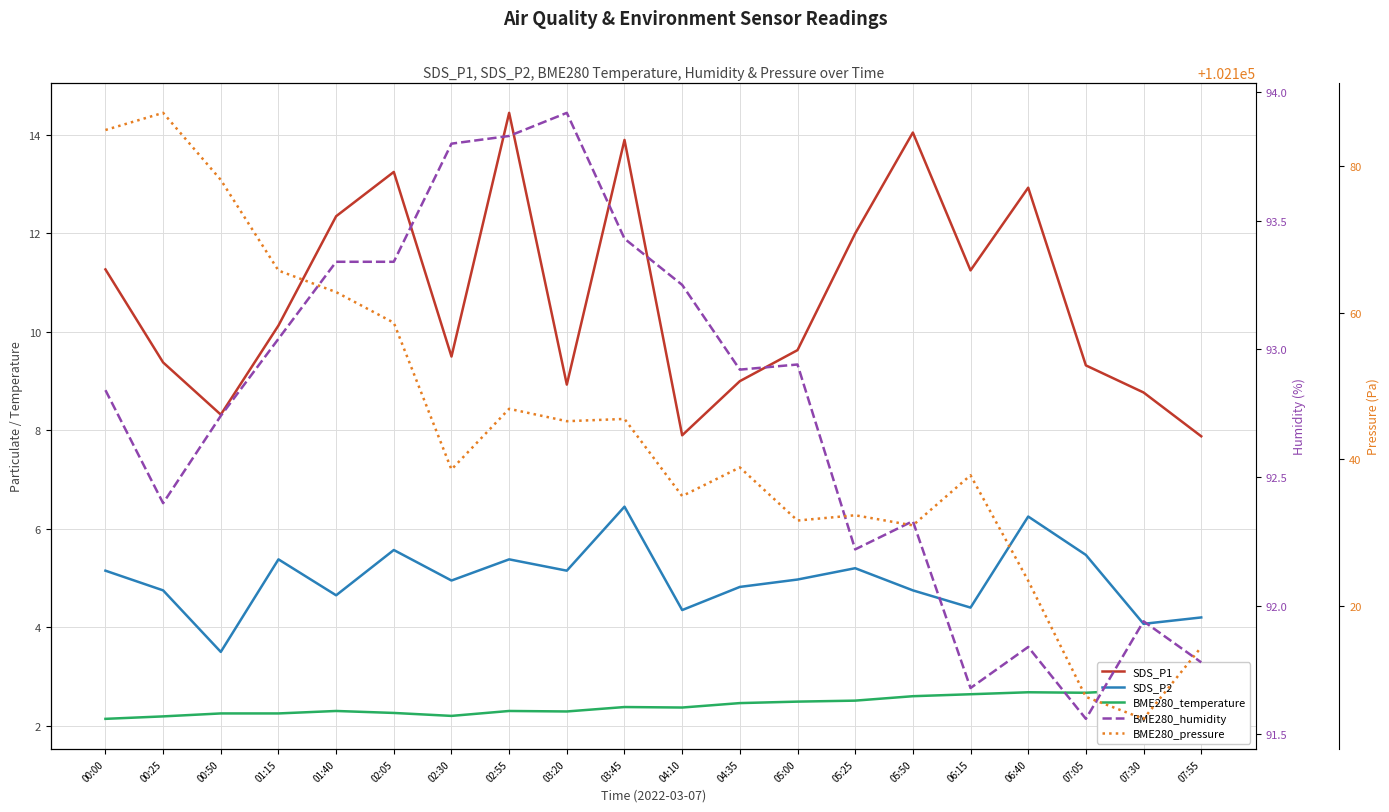

At how many categories does at least one series exceed 63819?

20